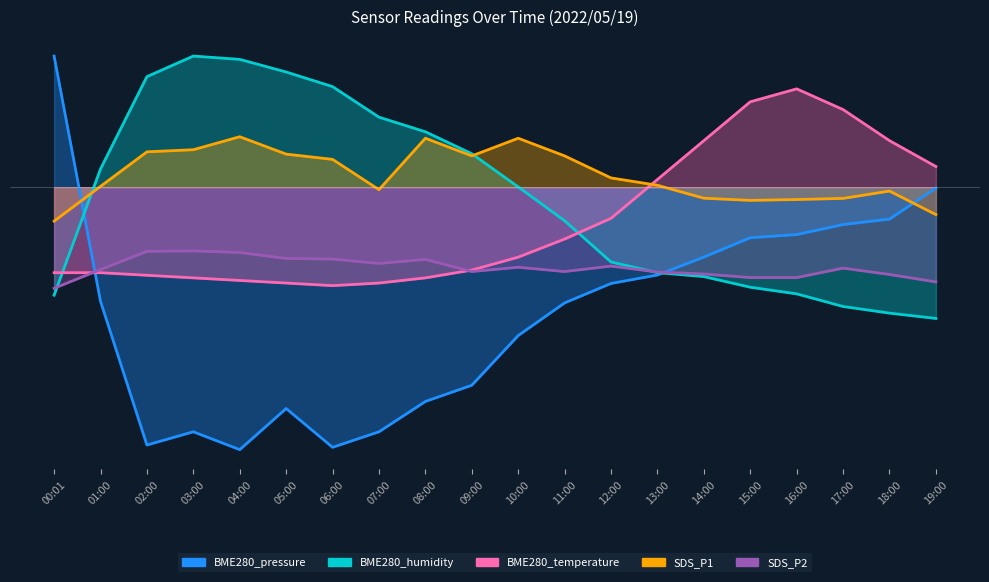

What is the greatest value displayed?

20.0